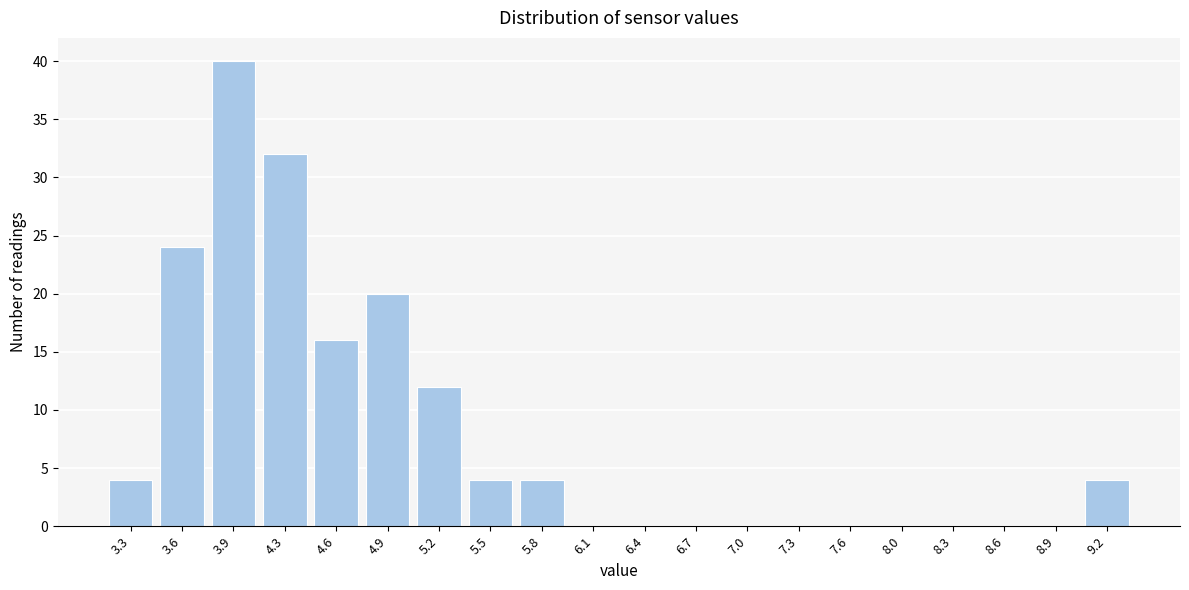

Reading right to left, what are all the values shown in this chart?

9.2=4	8.9=0	8.6=0	8.3=0	8.0=0	7.6=0	7.3=0	7.0=0	6.7=0	6.4=0	6.1=0	5.8=4	5.5=4	5.2=12	4.9=20	4.6=16	4.3=32	3.9=40	3.6=24	3.3=4